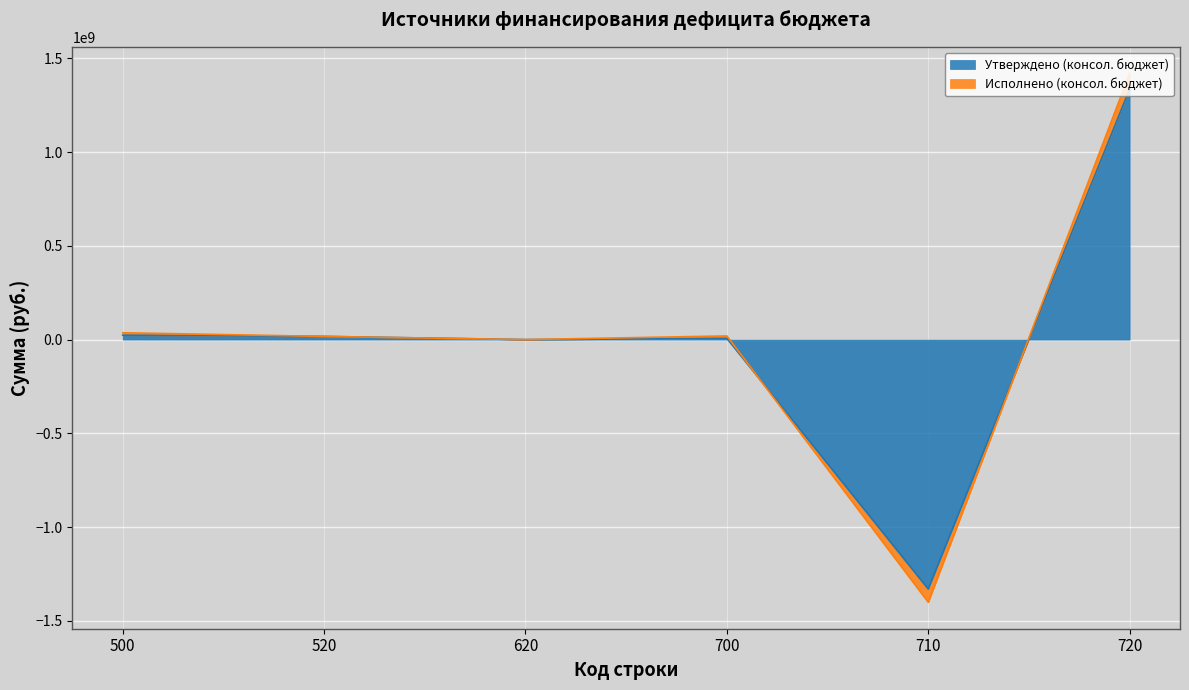

Reading right to left, extract all data points from this chart.

Утверждено (консол. бюджет): 1337099718.0	-1330599718.0	6500000.0	0.0	17000000.0	23500000.0
Исполнено (консол. бюджет): 1420581422.9	-1401056401.4	19525021.5	0.0	17000000.0	36525021.5